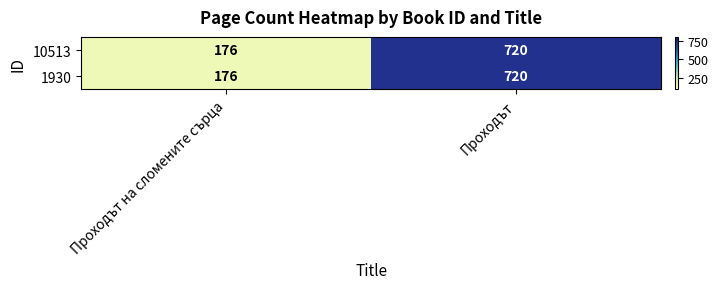

At which label is 1930 closest to 448?

Проходът на сломените сърца